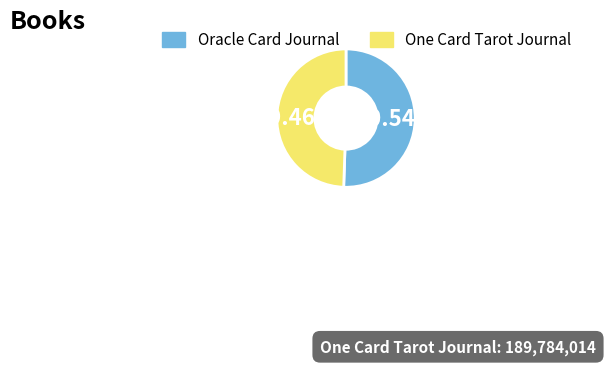

Which slice is the smallest?

One Card Tarot Journal